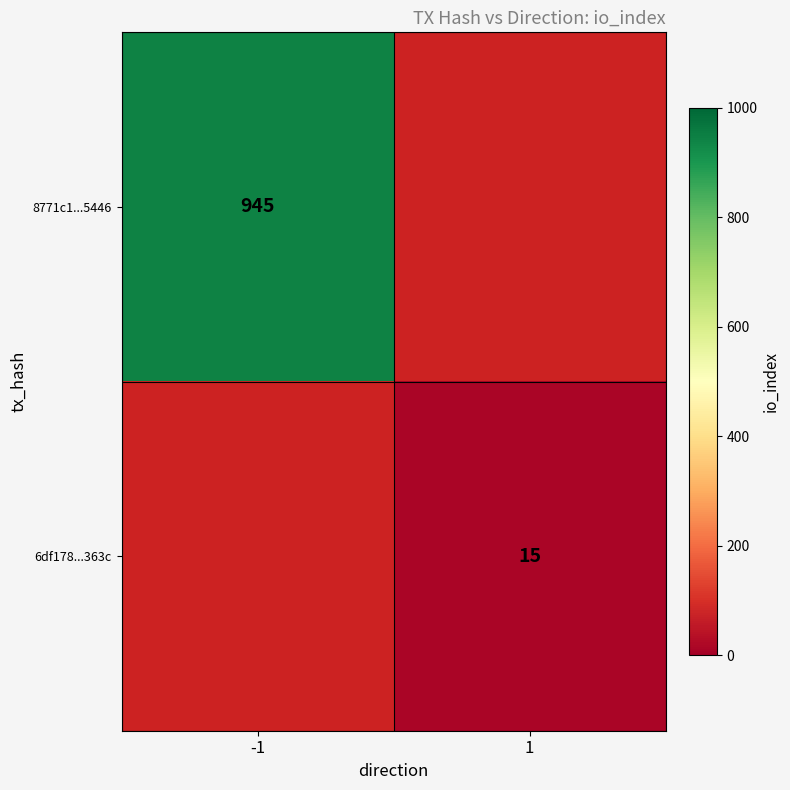

True or false: 6df178...363c has a value of 15 at 1.

True